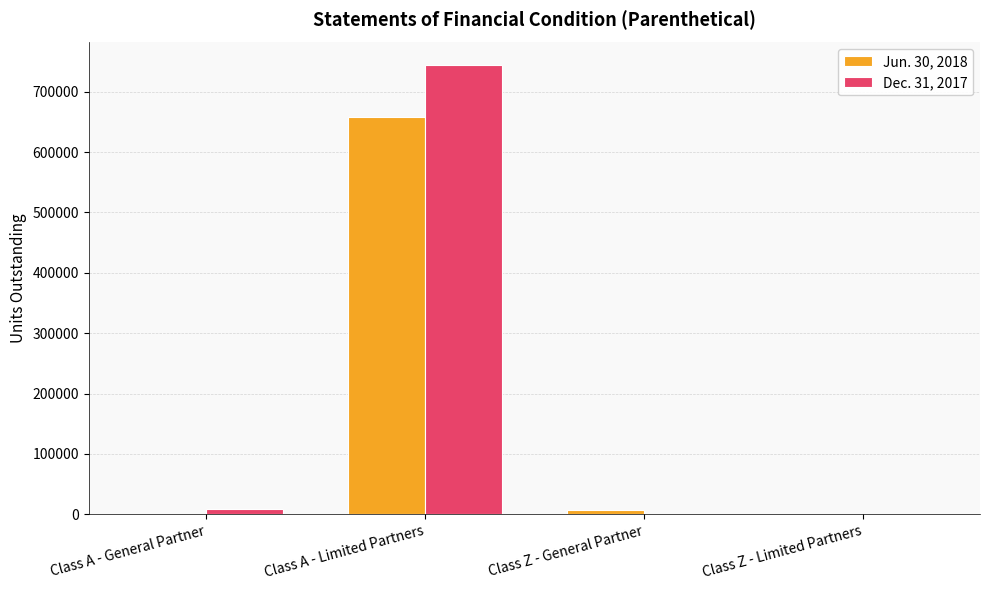

Which series has the largest total across all categories?

Dec. 31, 2017